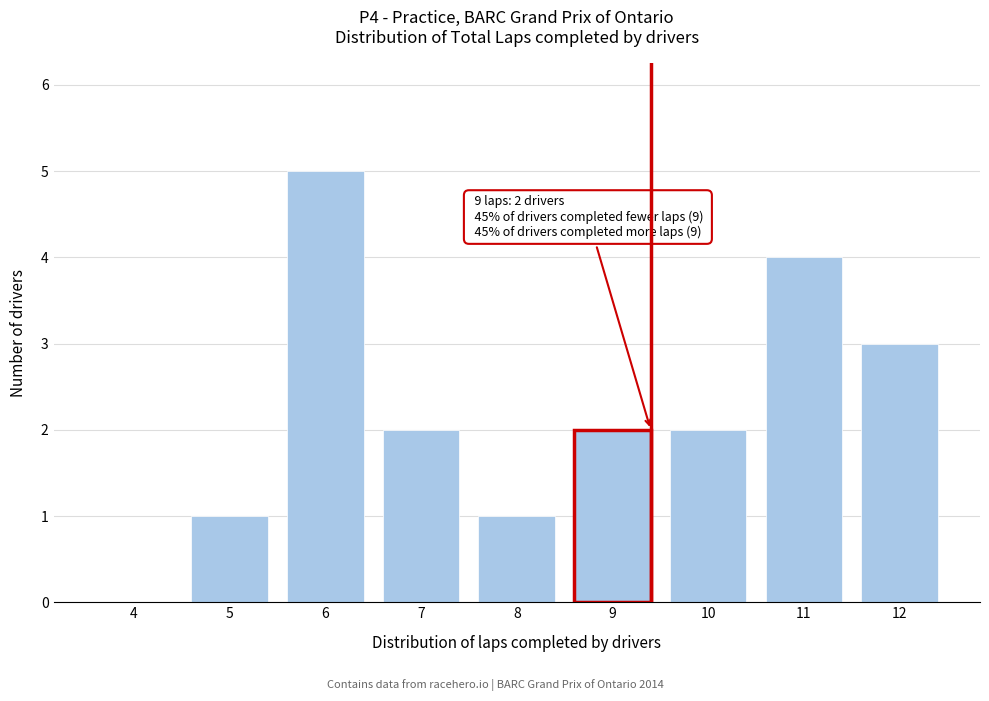

Reading left to right, transcribe all the data shown in this chart.

4=0	5=1	6=5	7=2	8=1	9=2	10=2	11=4	12=3